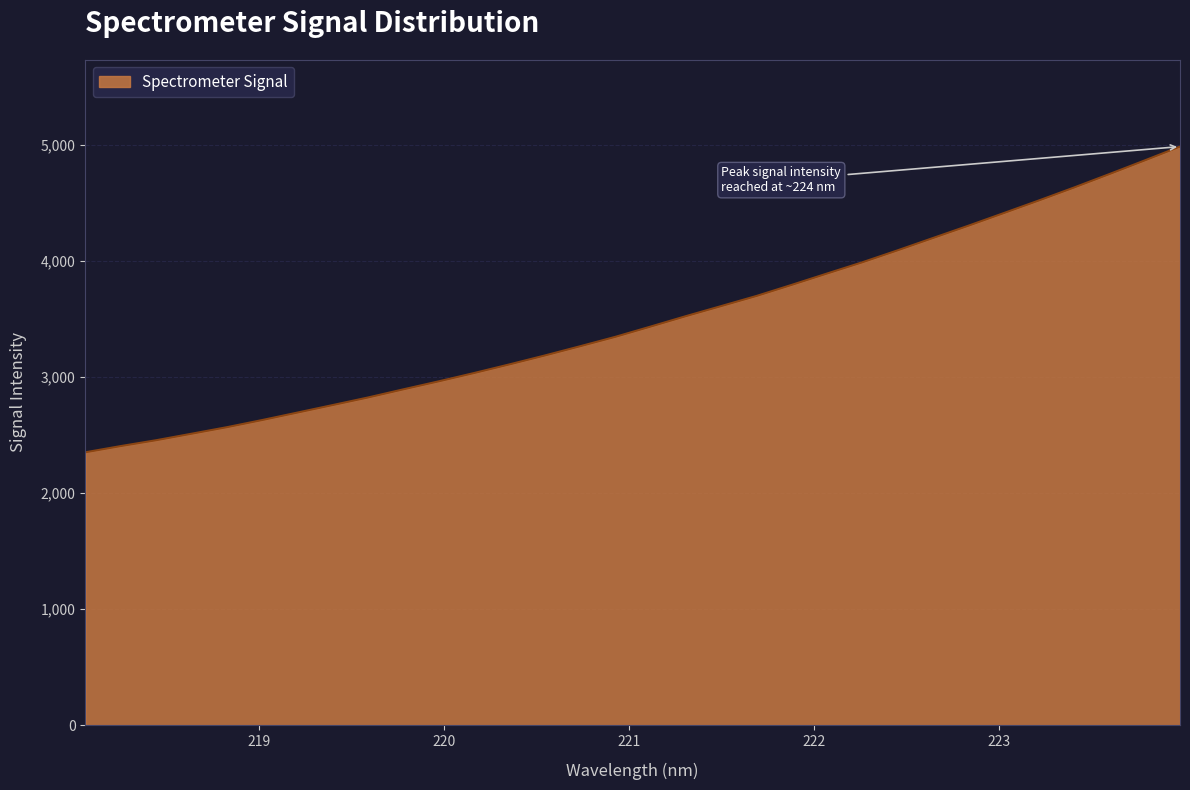

How many lines are shown in the chart?

1